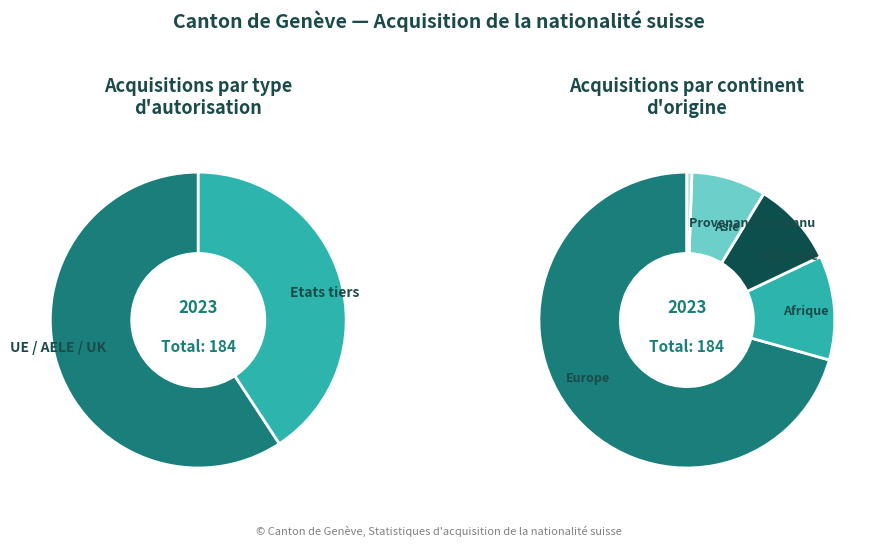

To the nearest percent, what is the average slice percentage?

20%